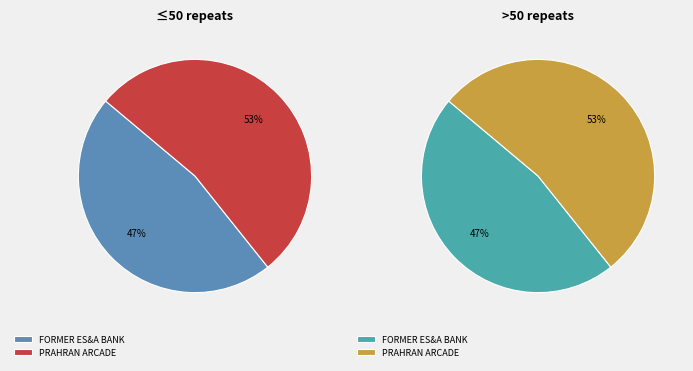

Which category has the smallest portion of the pie?

FORMER ES&A BANK